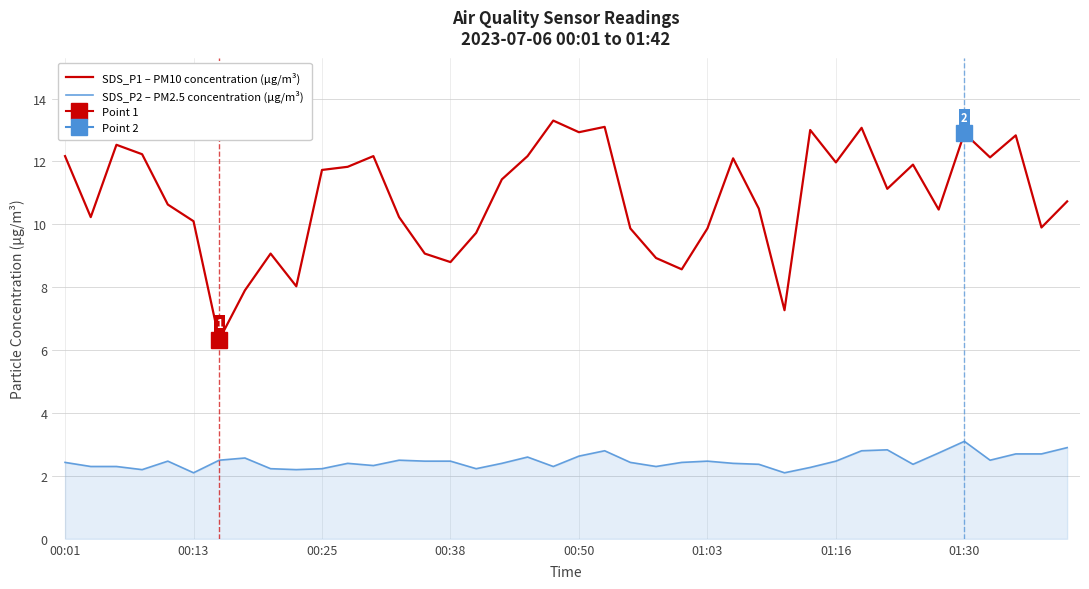

True or false: SDS_P2 – PM2.5 concentration (µg/m³) and SDS_P1 – PM10 concentration (µg/m³) intersect in this chart.

False